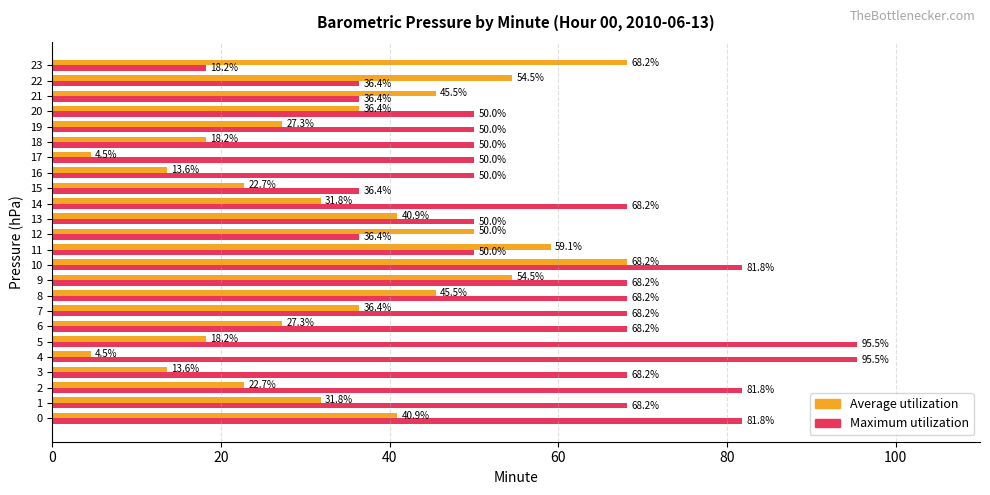

What are all the series names shown in the legend?

Average utilization, Maximum utilization